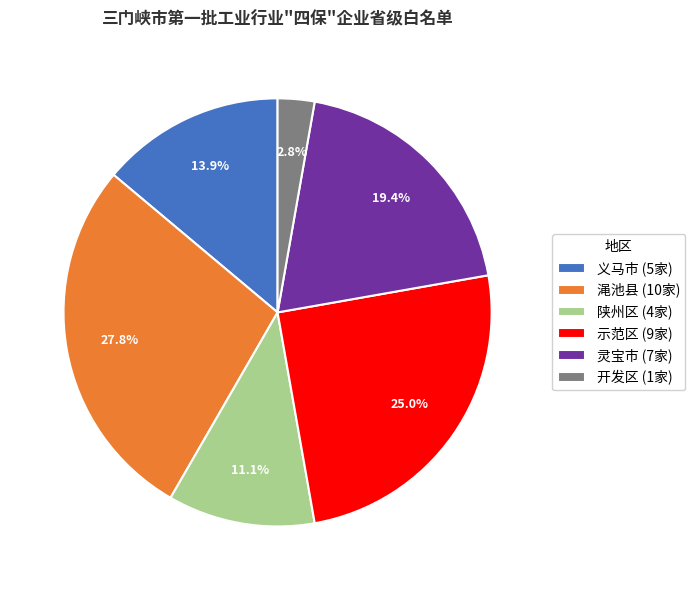

To the nearest percent, what portion does 灵宝市 represent?

19%